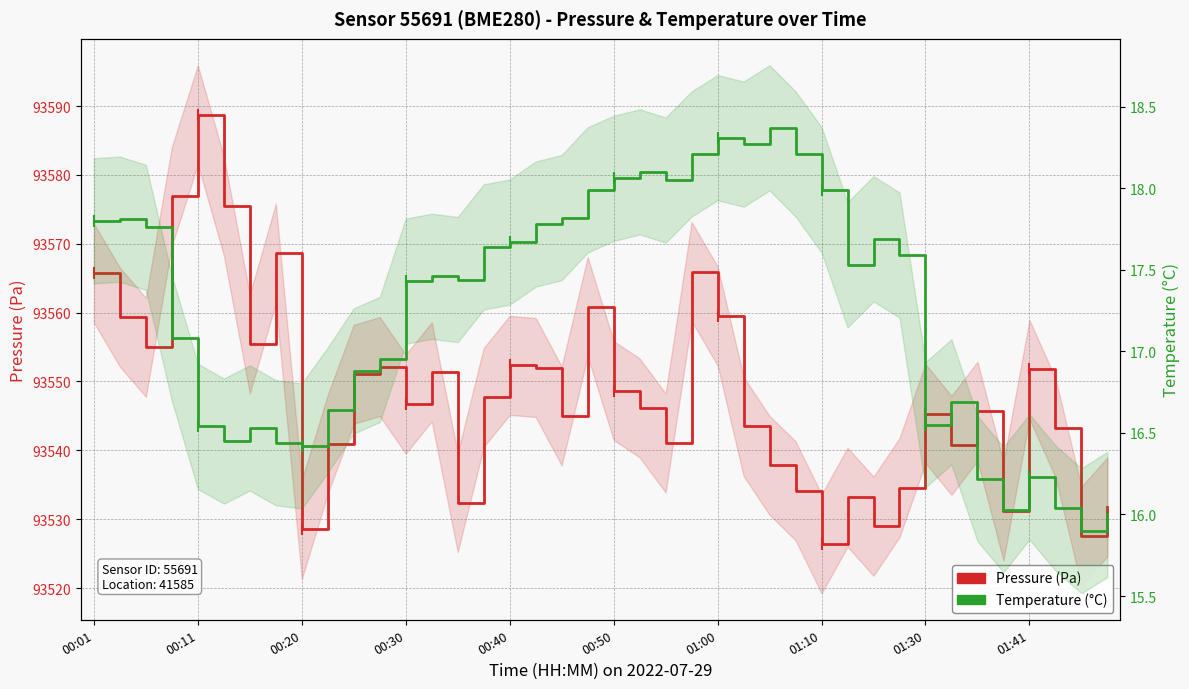

Which category has the lowest value in the Temperature (°C) series?

38